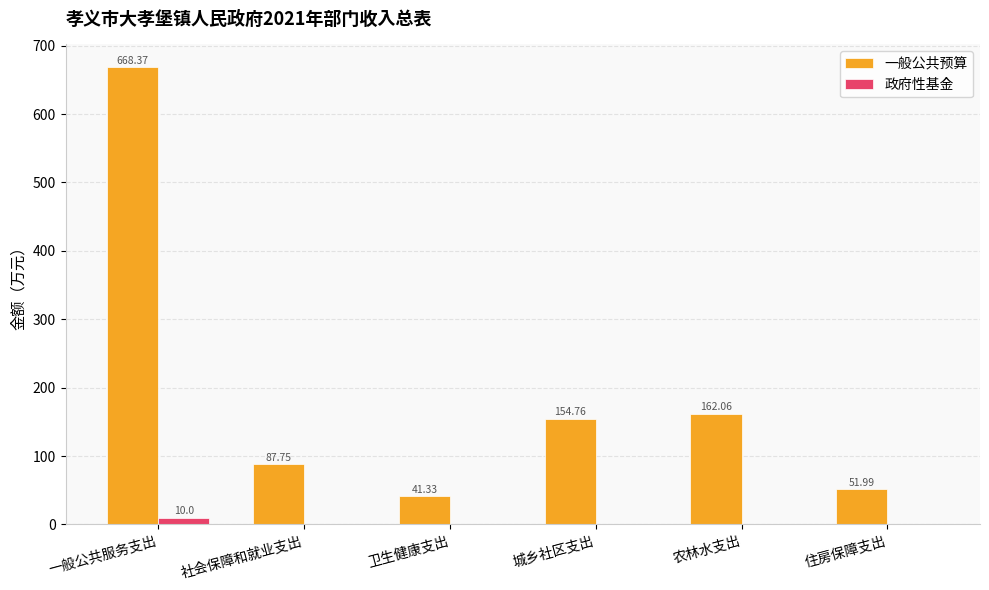

Between 一般公共服务支出 and 卫生健康支出, which series saw the biggest shift?

一般公共预算